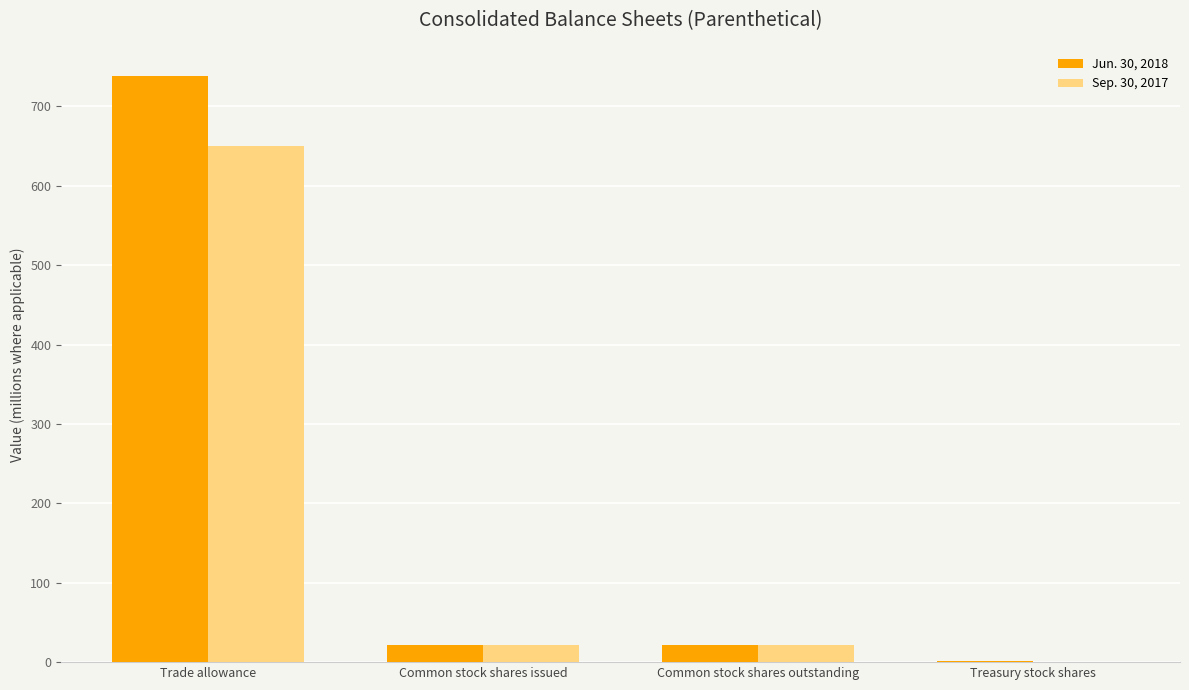

What is the sum of all Jun. 30, 2018 values?

782.1